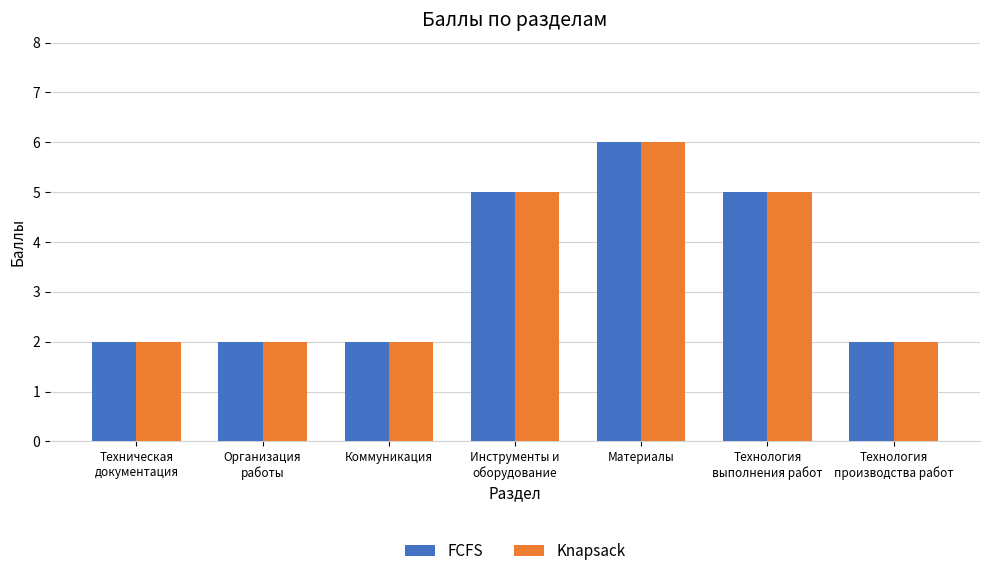

What is the total value across all series at Материалы?

12